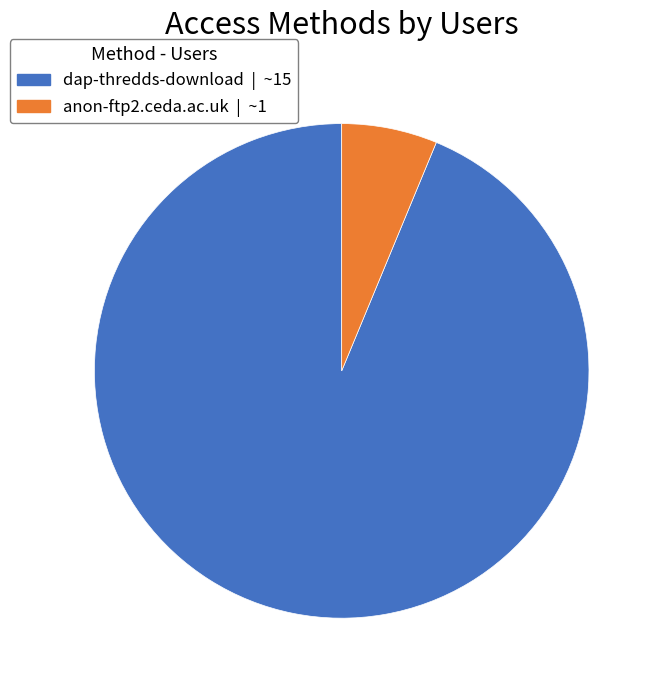

Approximately how many times larger is the value at dap-thredds-download | ~15 compared to anon-ftp2.ceda.ac.uk | ~1?

15.0